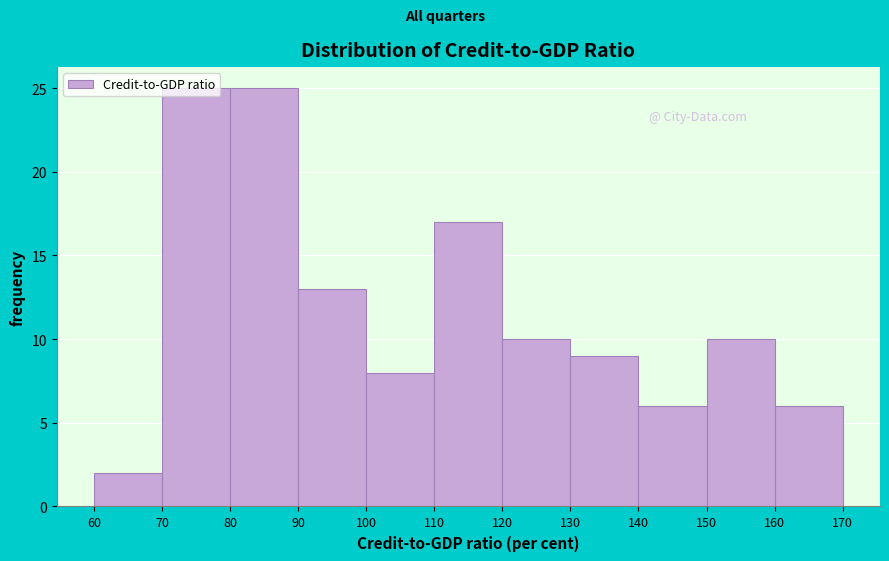

Reading left to right, transcribe this chart: for each bar, give the range it covers on the x-axis and its height. The values are not printed on the chart, so give them approximately, as read against the axis.

60 to 70: 2
70 to 80: 25
80 to 90: 25
90 to 100: 13
100 to 110: 8
110 to 120: 17
120 to 130: 10
130 to 140: 9
140 to 150: 6
150 to 160: 10
160 to 170: 6